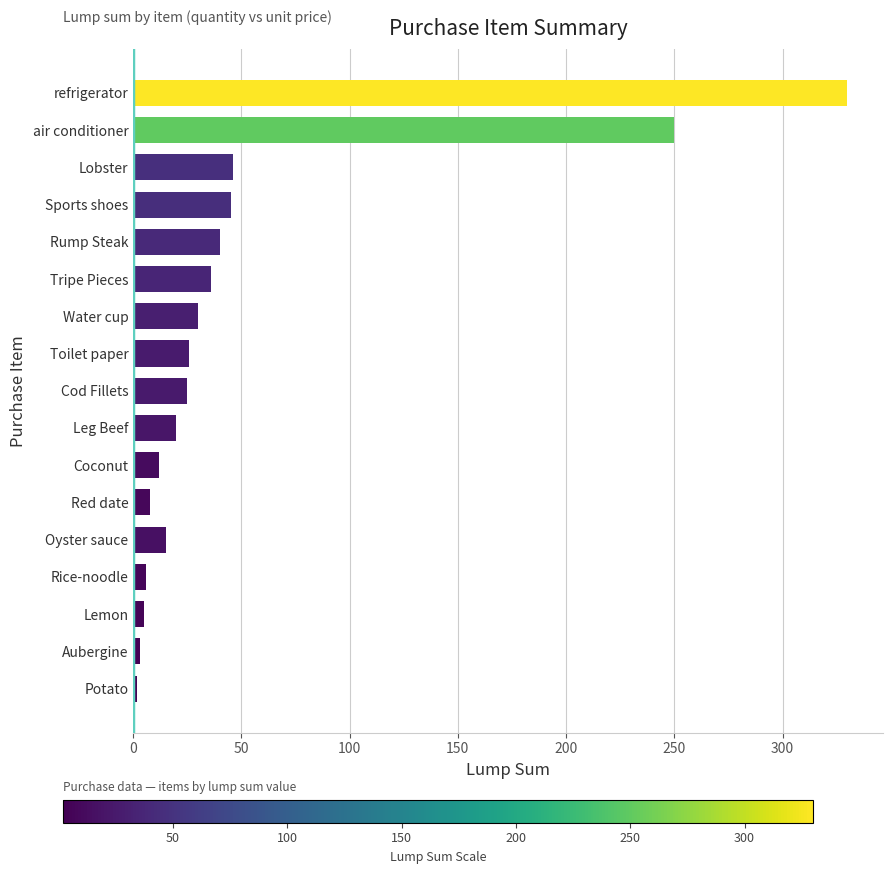

What is the average value?

53